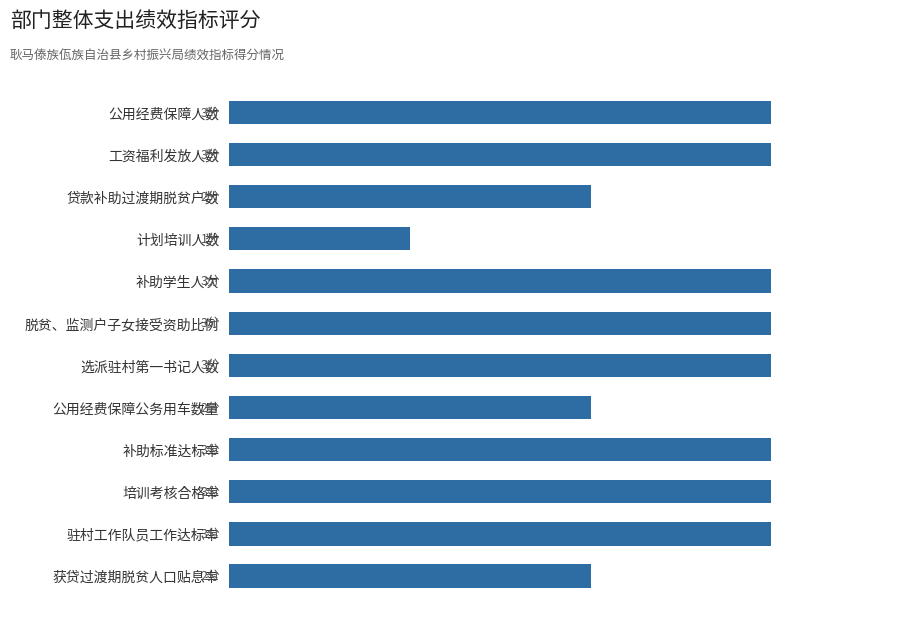

Does the chart contain any negative values?

No